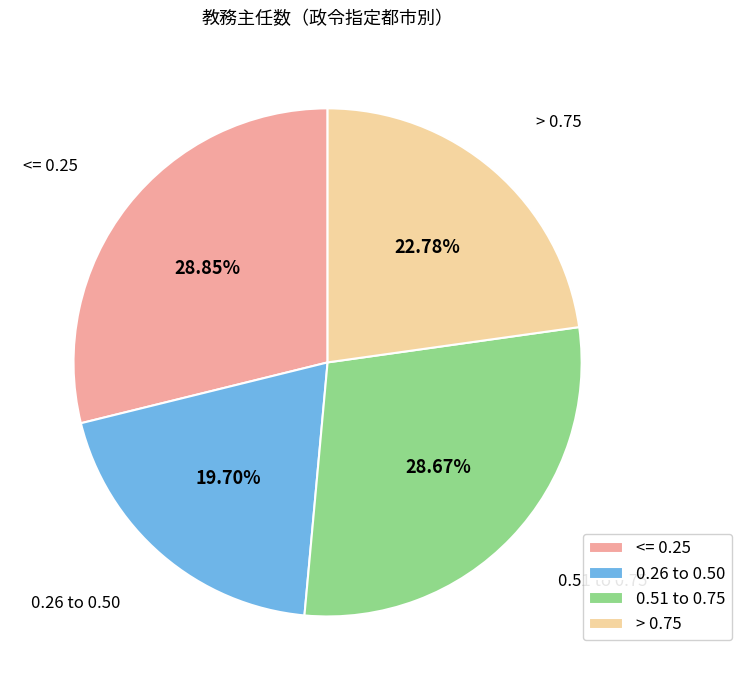

To the nearest percent, what is the difference between the largest and smallest slice percentages?

9%